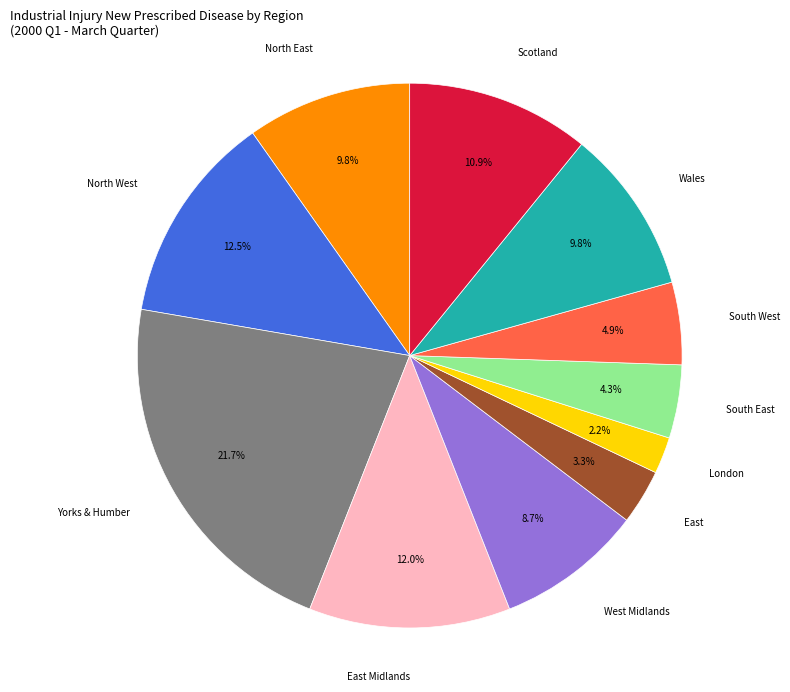

Is there any slice that represents more than half of the pie?

No